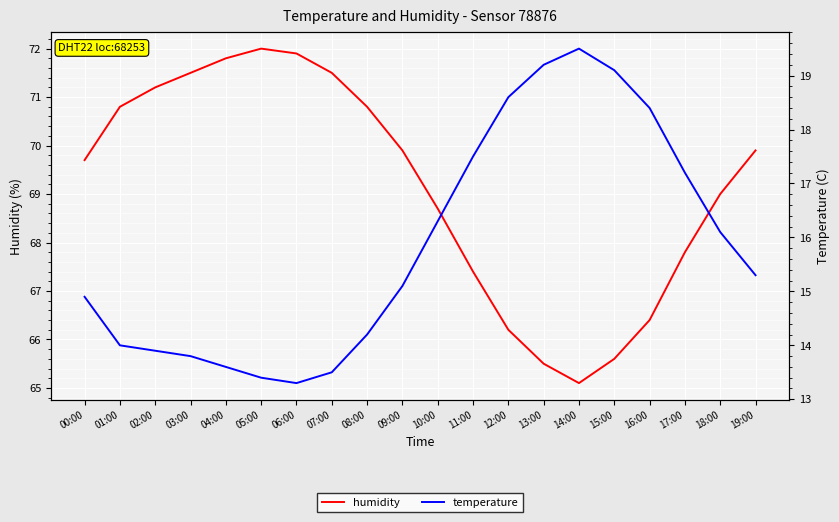

Which series has the largest total across all categories?

humidity